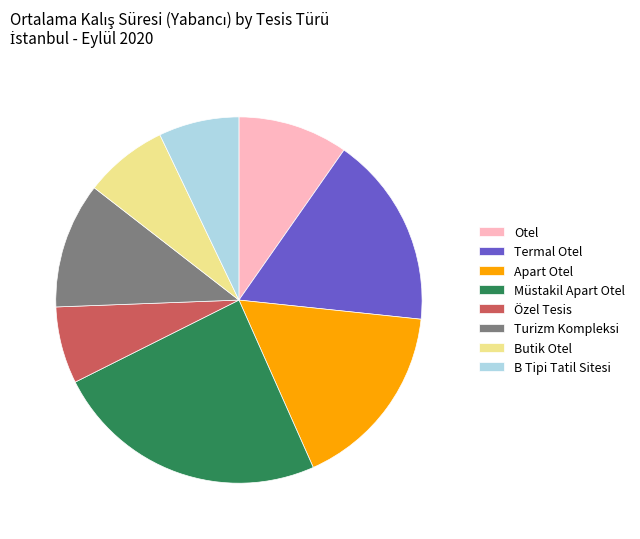

Which has a higher value, Termal Otel or B Tipi Tatil Sitesi?

Termal Otel